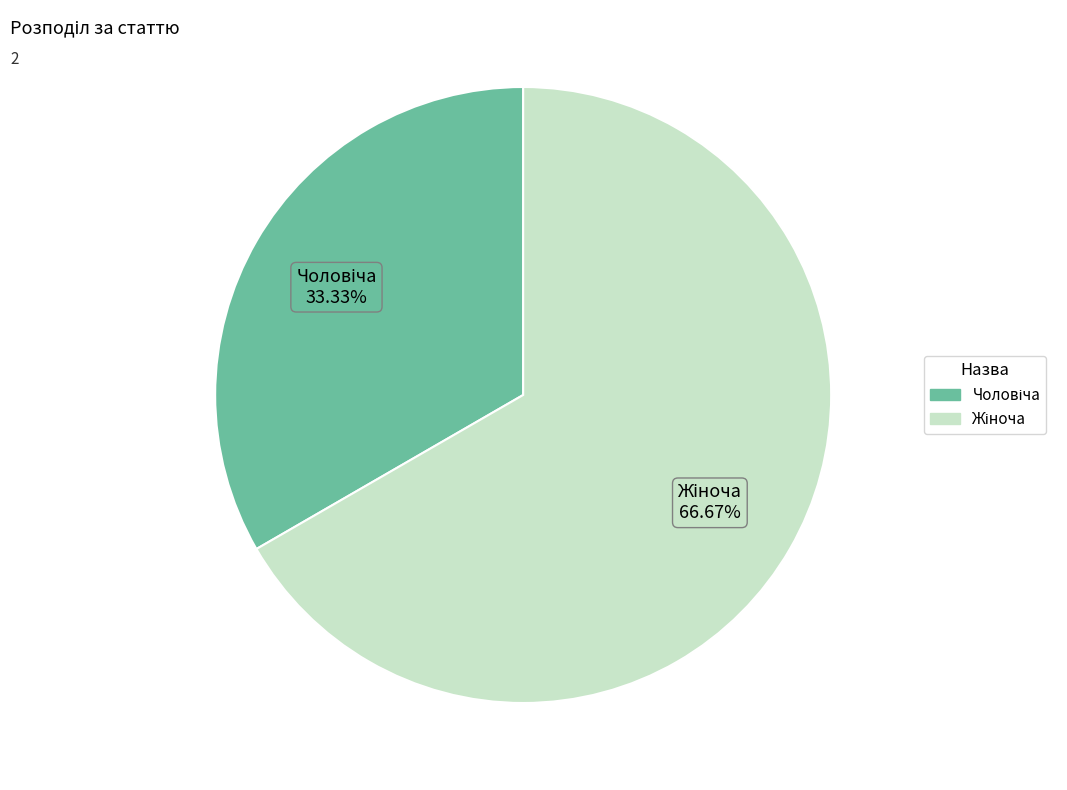

Does any single category account for the majority?

Yes